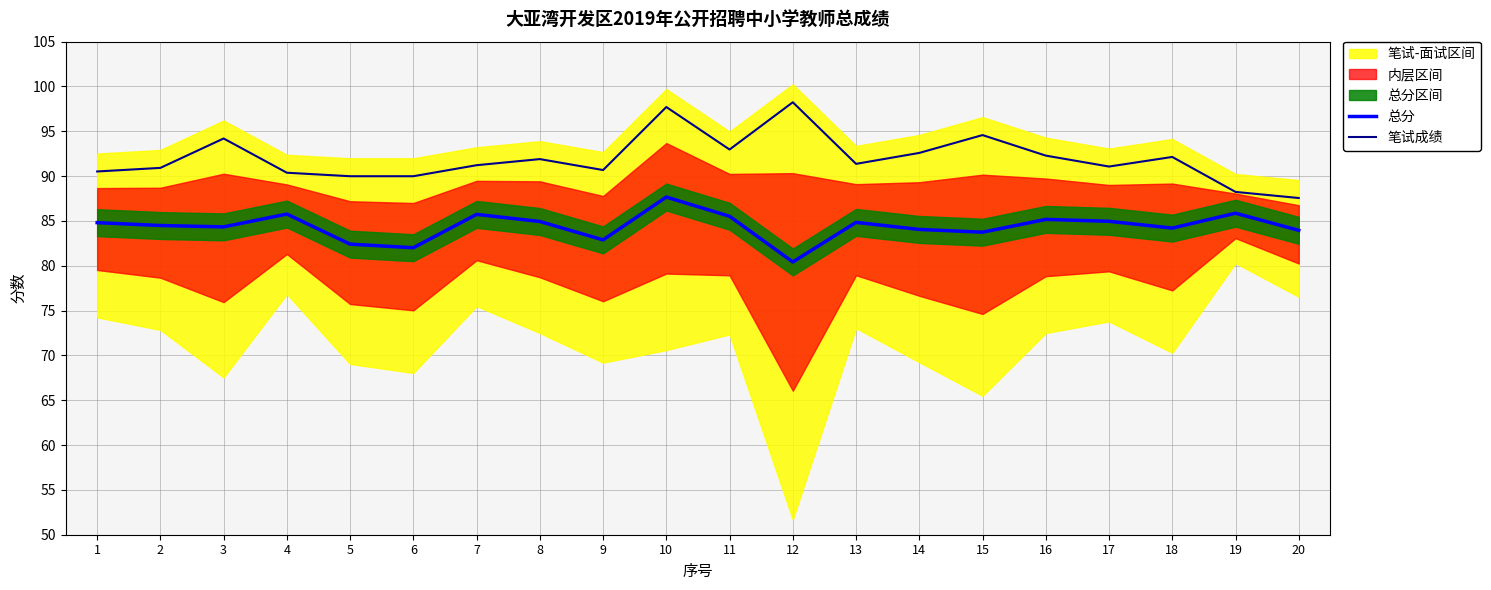

What is the sum of all 总分 values?

1687.8